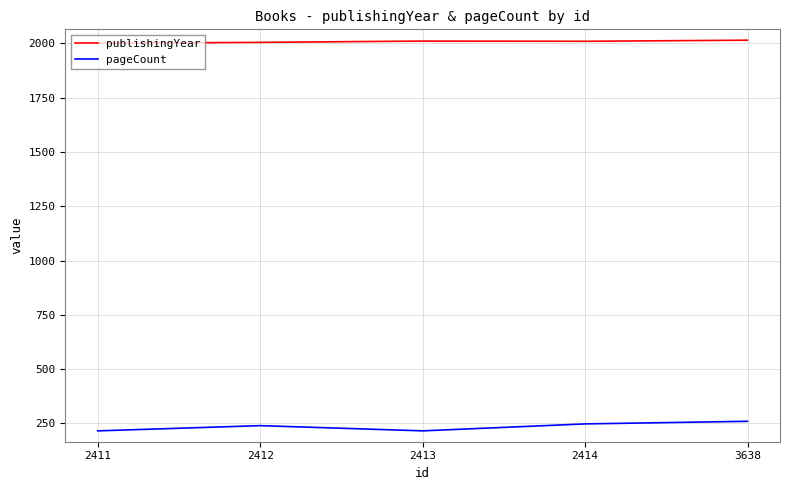

What is the minimum value shown in the chart?

216